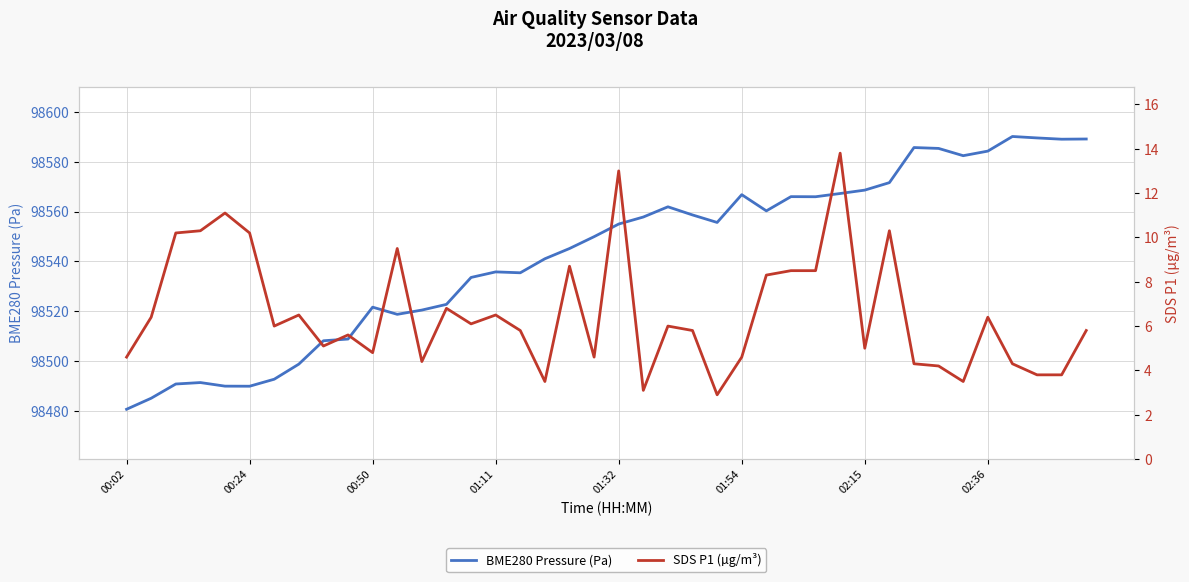

What position from the left is 17?

18